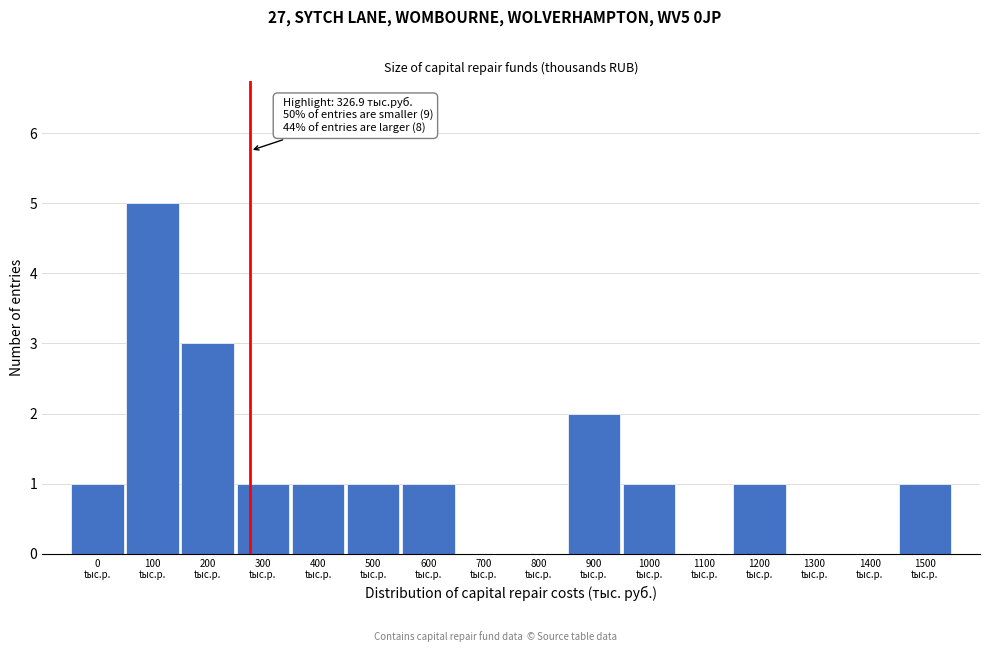

What is the sum of all values?

18